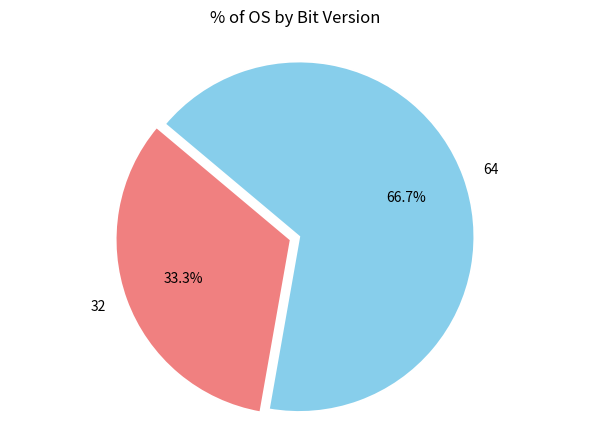

Do 32 and 64 together represent more than half of the pie?

Yes